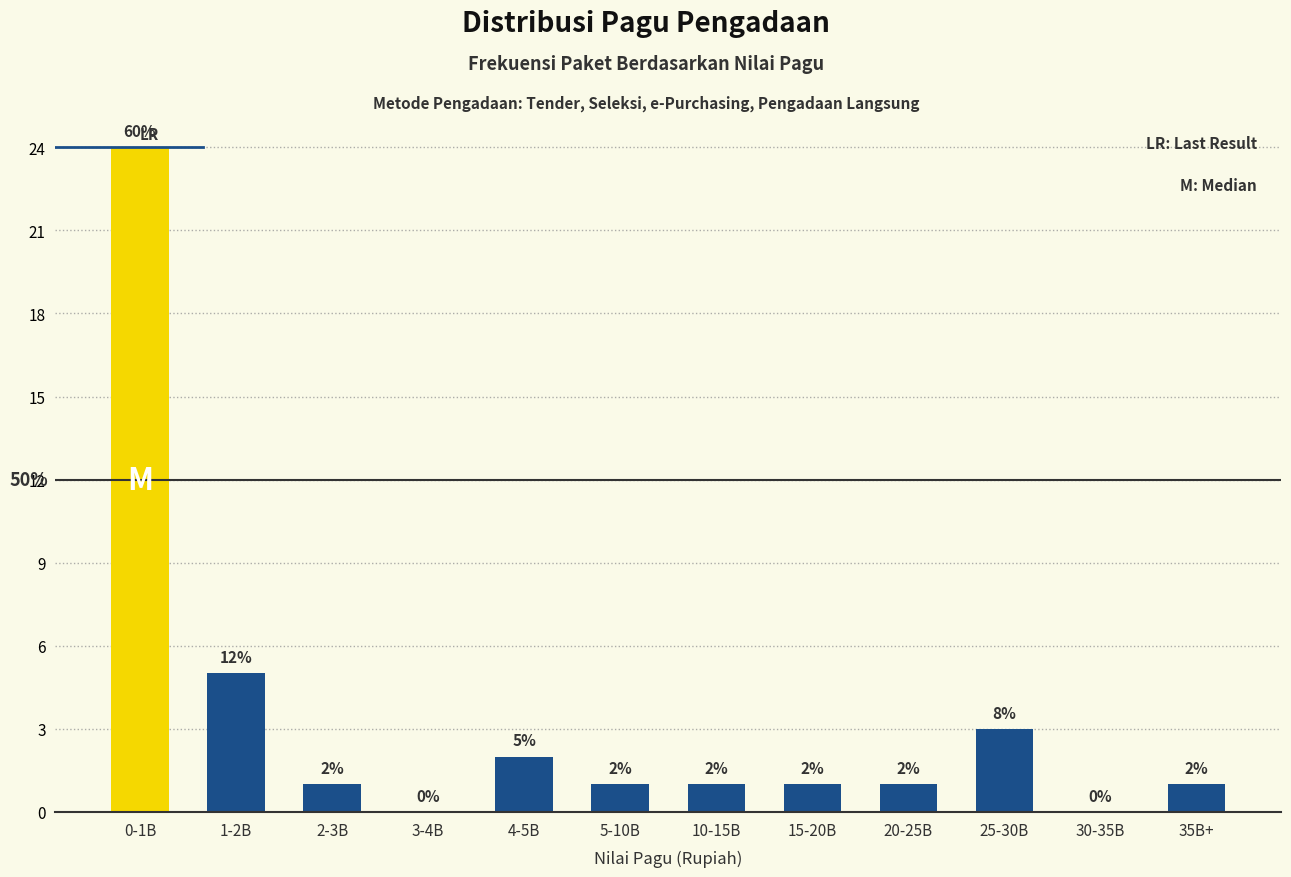

Reading right to left, extract all data points from this chart.

35B+=1	30-35B=0	25-30B=3	20-25B=1	15-20B=1	10-15B=1	5-10B=1	4-5B=2	3-4B=0	2-3B=1	1-2B=5	0-1B=24